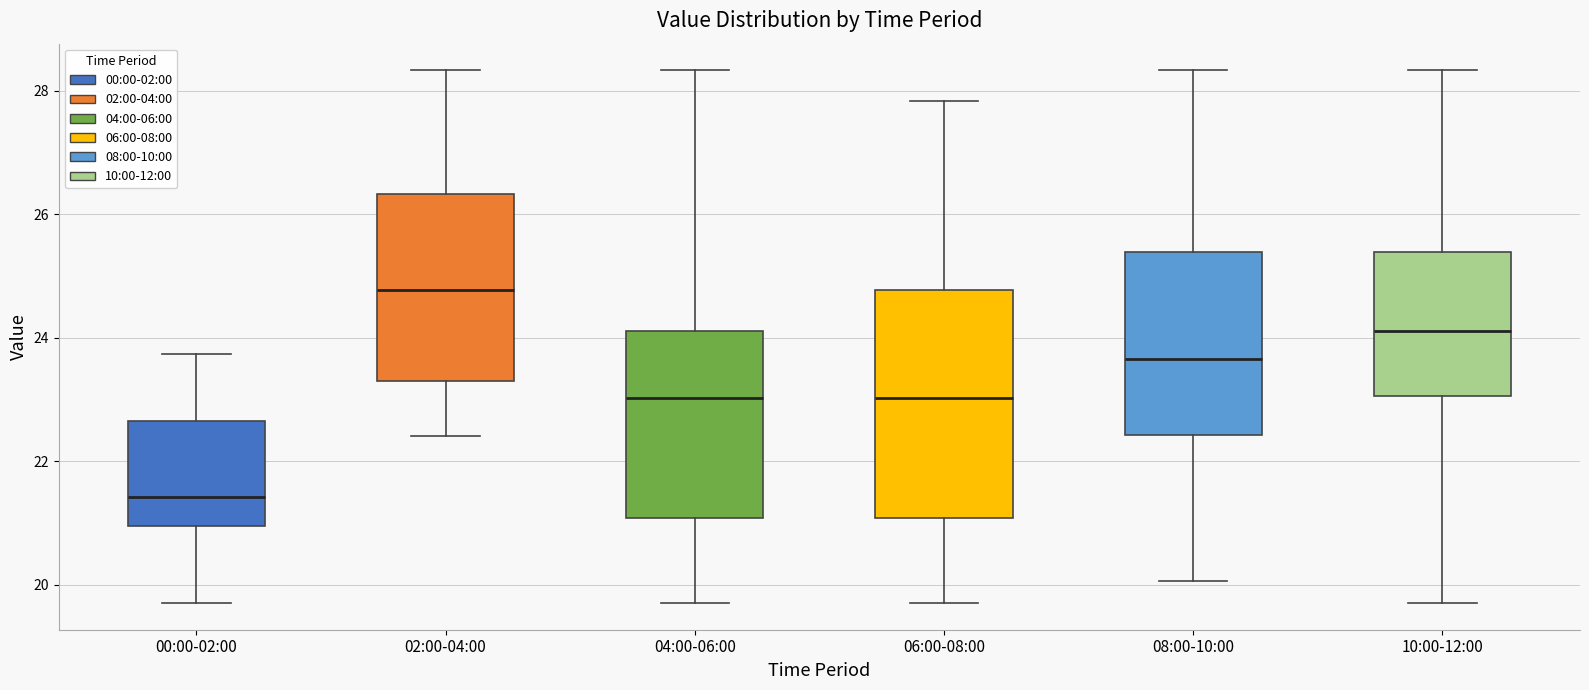

Which box's median line is the lowest?

00:00-02:00